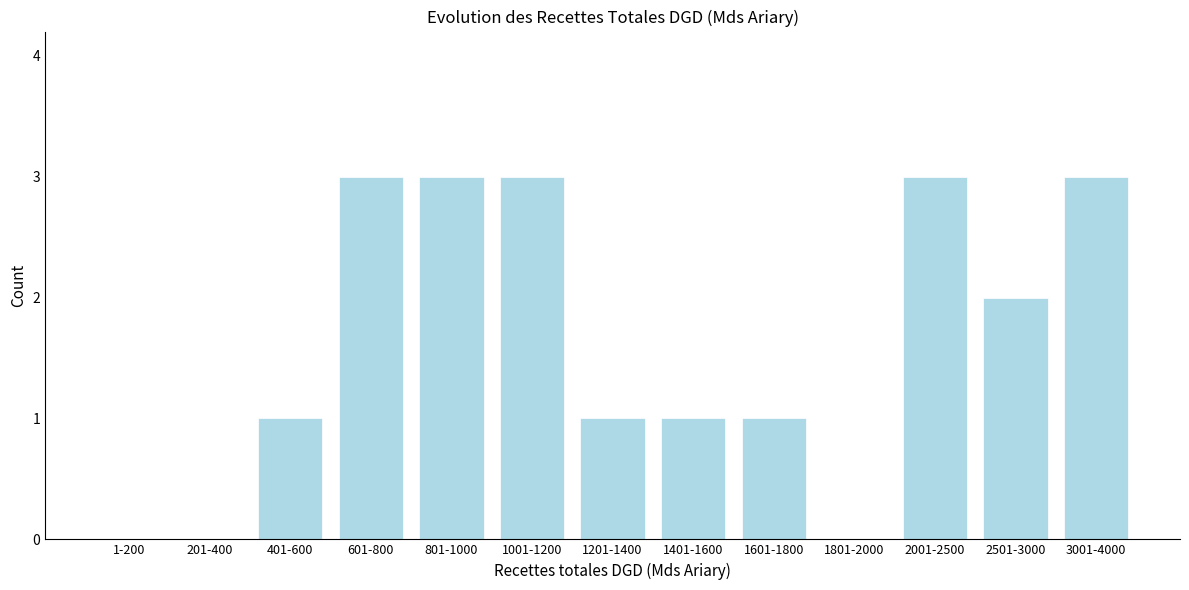

Reading right to left, what are all the values shown in this chart?

3001-4000=3	2501-3000=2	2001-2500=3	1801-2000=0	1601-1800=1	1401-1600=1	1201-1400=1	1001-1200=3	801-1000=3	601-800=3	401-600=1	201-400=0	1-200=0